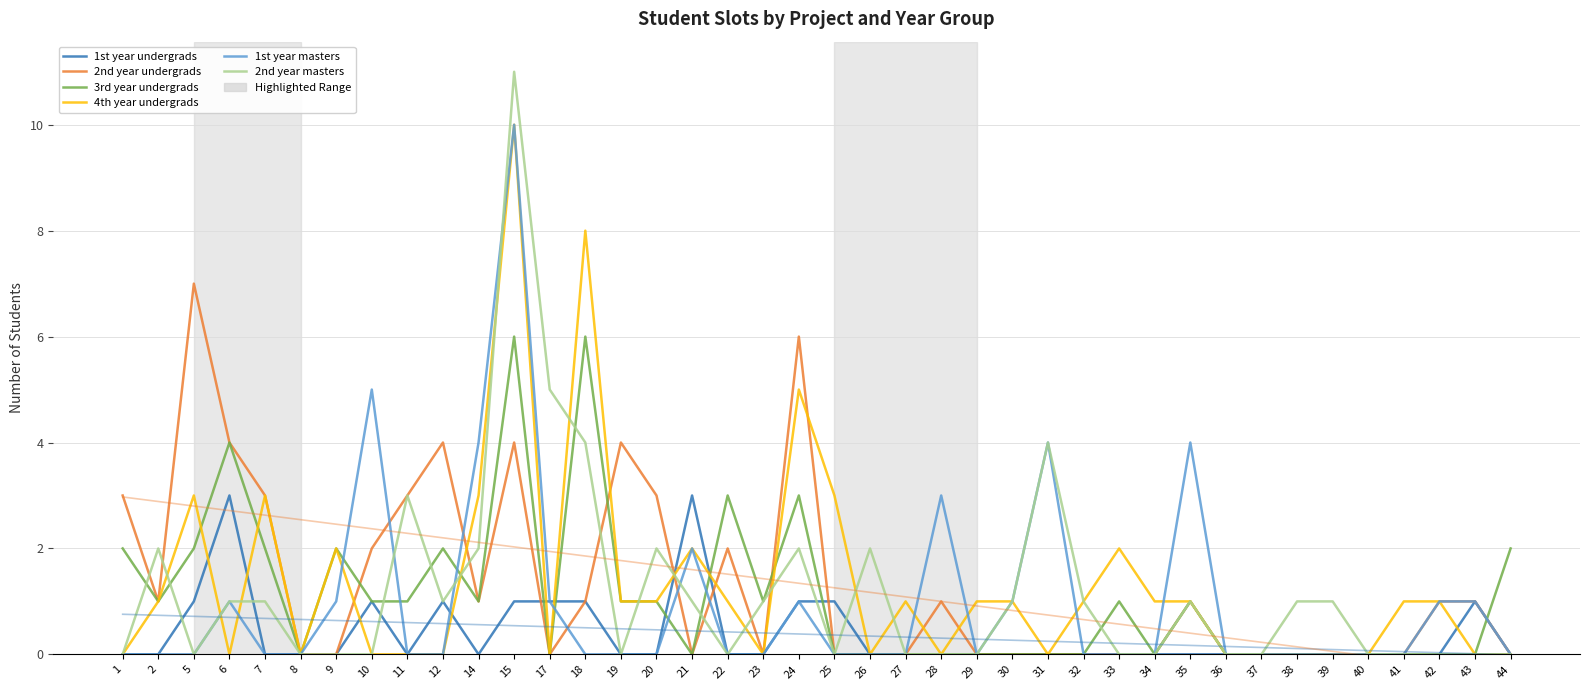

Between 26 and 30, which series saw the biggest shift?

4th year undergrads